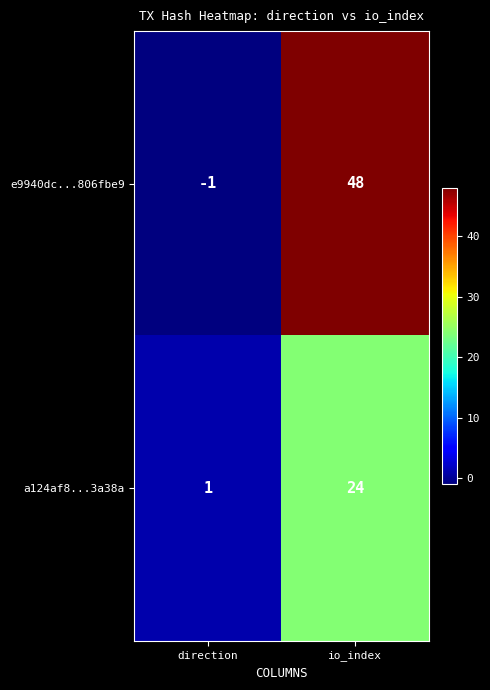

Which label corresponds to the largest value in the chart?

io_index